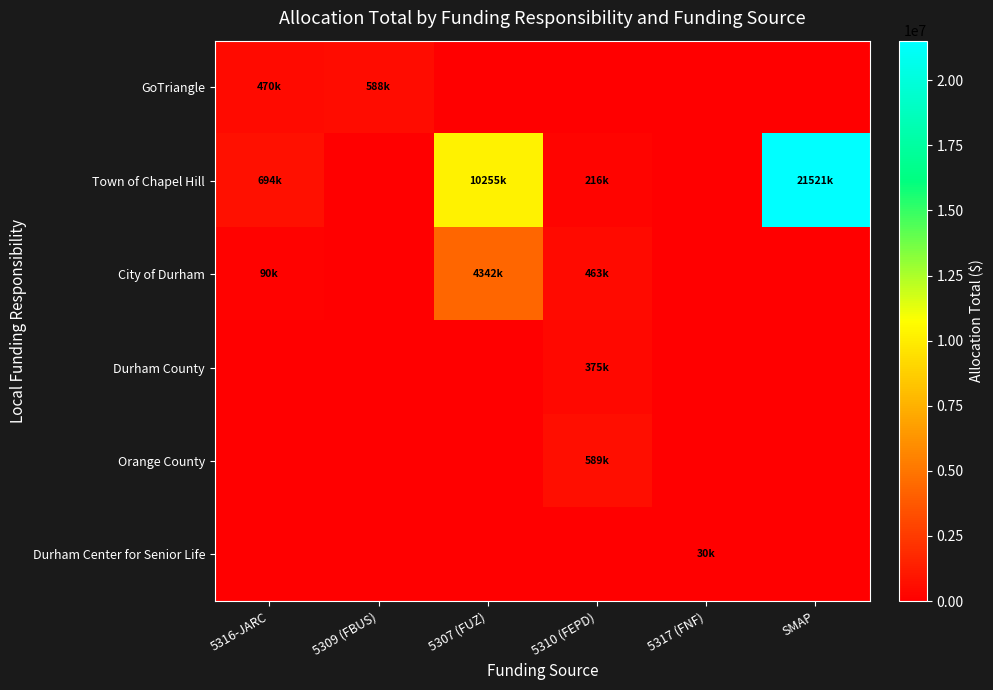

Which series has the largest total across all categories?

Town of Chapel Hill